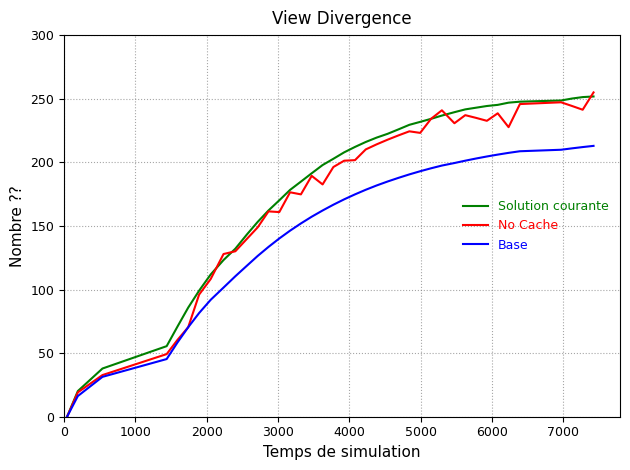

What is the maximum value shown in the chart?

254.9